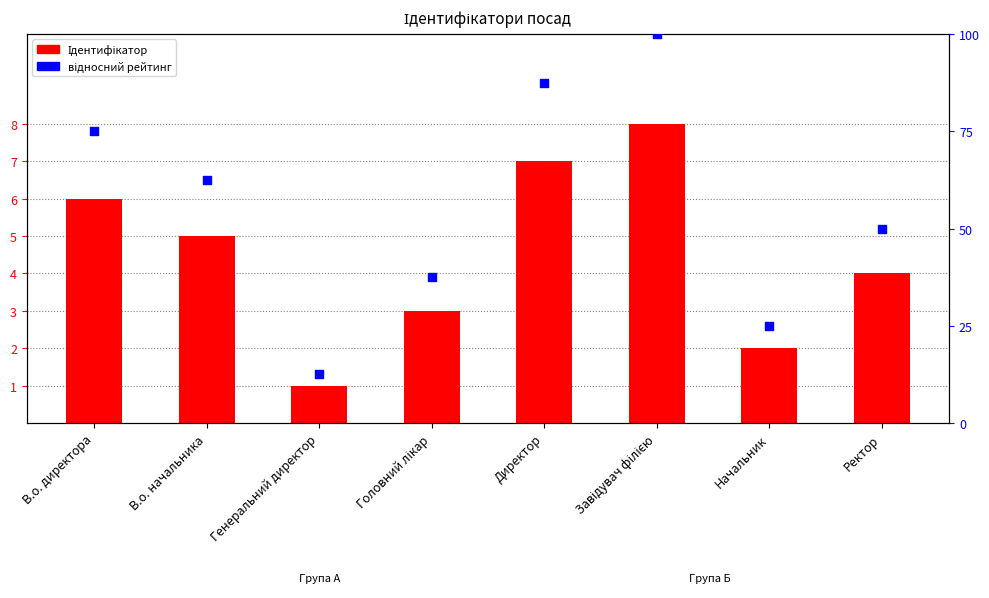

What is the total value across all series at Начальник?

27.0